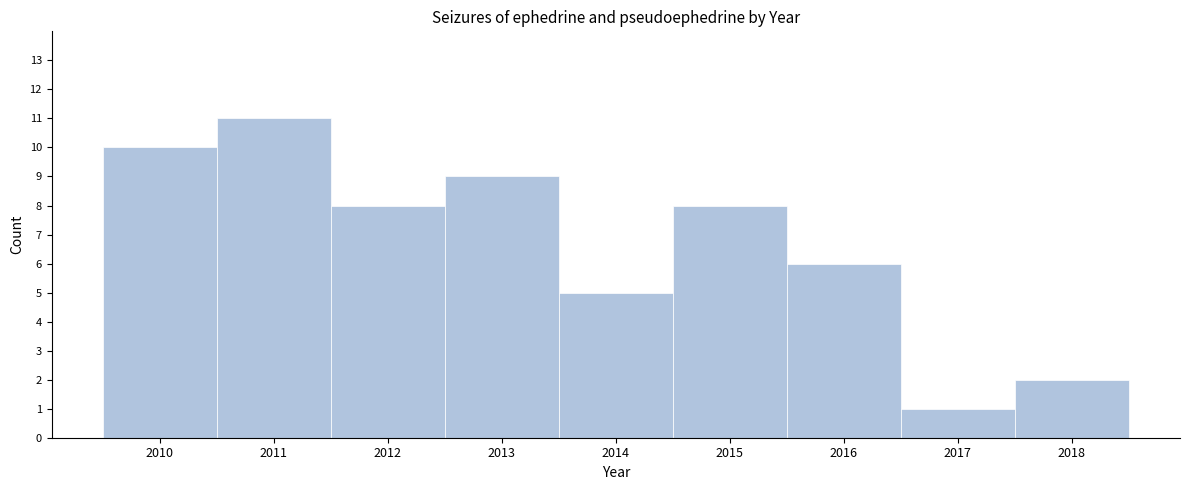

Over which range of the x-axis is the bar tallest?

2010.5 to 2011.5